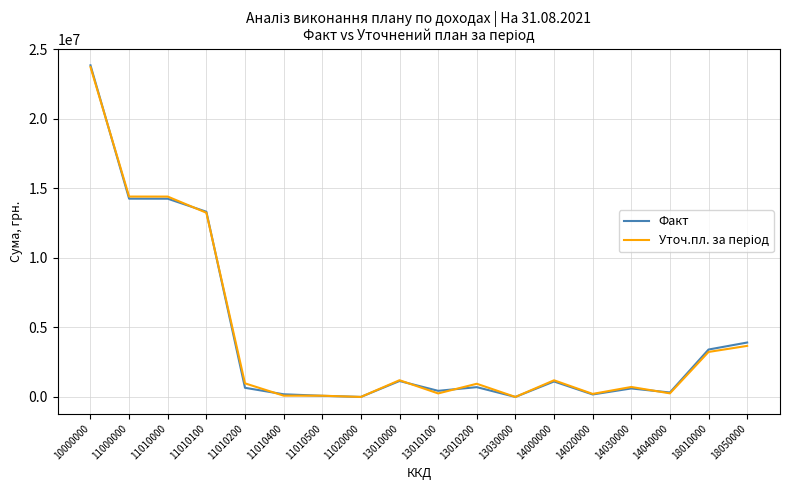

Where is Факт nearest to the value 11930369?

11010100